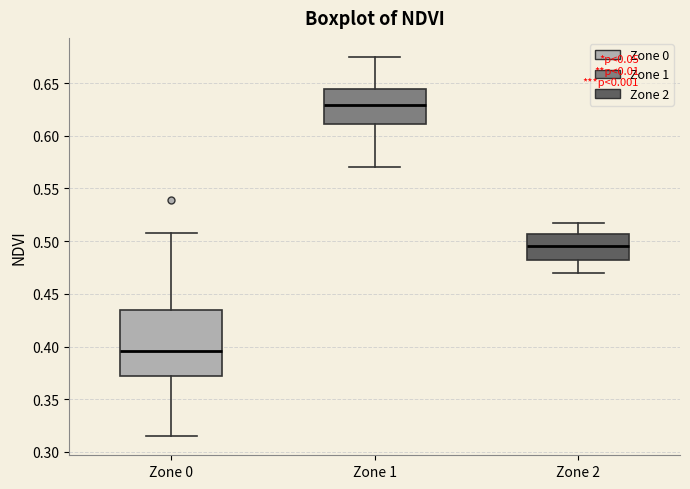

Reading left to right, read every box against the y-axis: the position of its median line, the range the box covers, and the ends of its whiskers. The values are not printed on the chart, so give them approximately, as read against the axis.

Zone 0: median 0.395, box 0.370 to 0.435, whiskers 0.315 to 0.510
Zone 1: median 0.630, box 0.610 to 0.645, whiskers 0.570 to 0.675
Zone 2: median 0.495, box 0.480 to 0.505, whiskers 0.470 to 0.515